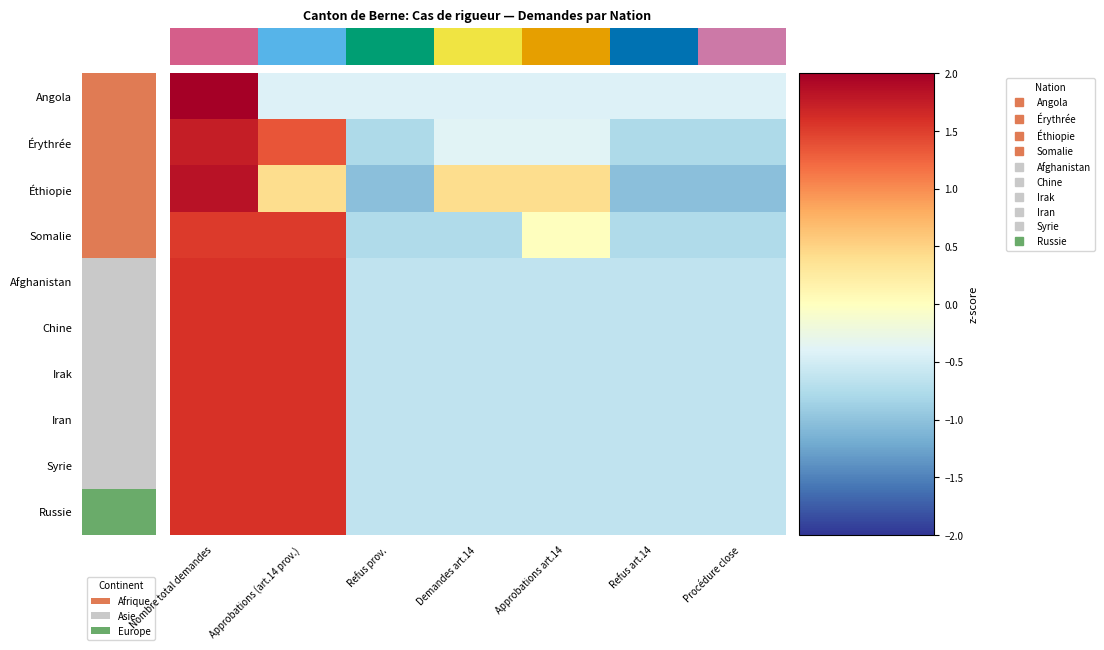

What is the difference between the highest and lowest values at Demandes art.14?

1.2